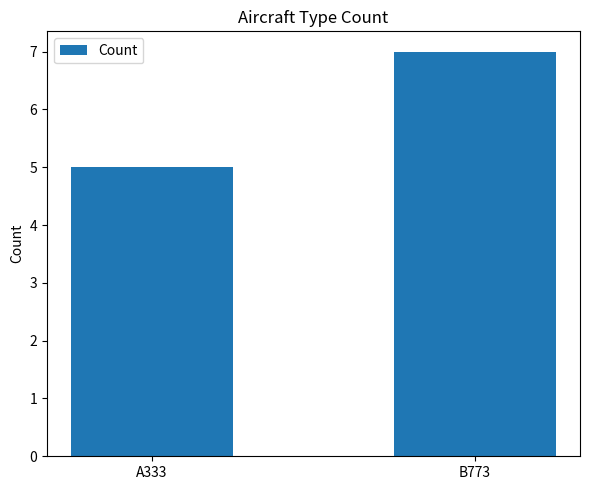

Between B773 and A333, which is larger?

B773